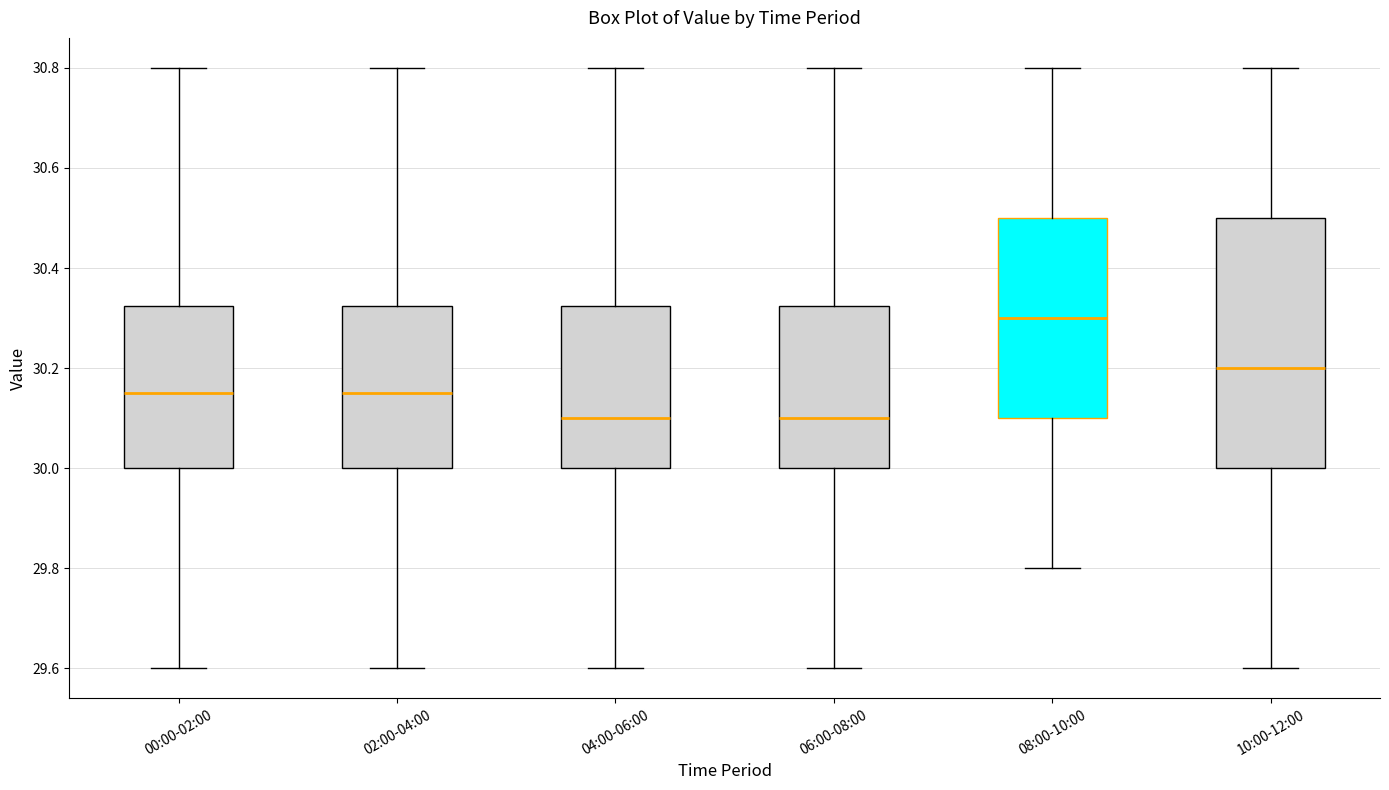

Where does the lower whisker of the box for 00:00-02:00 end on the y-axis? The values are not printed on the chart, so give them approximately, as read against the axis.

29.60